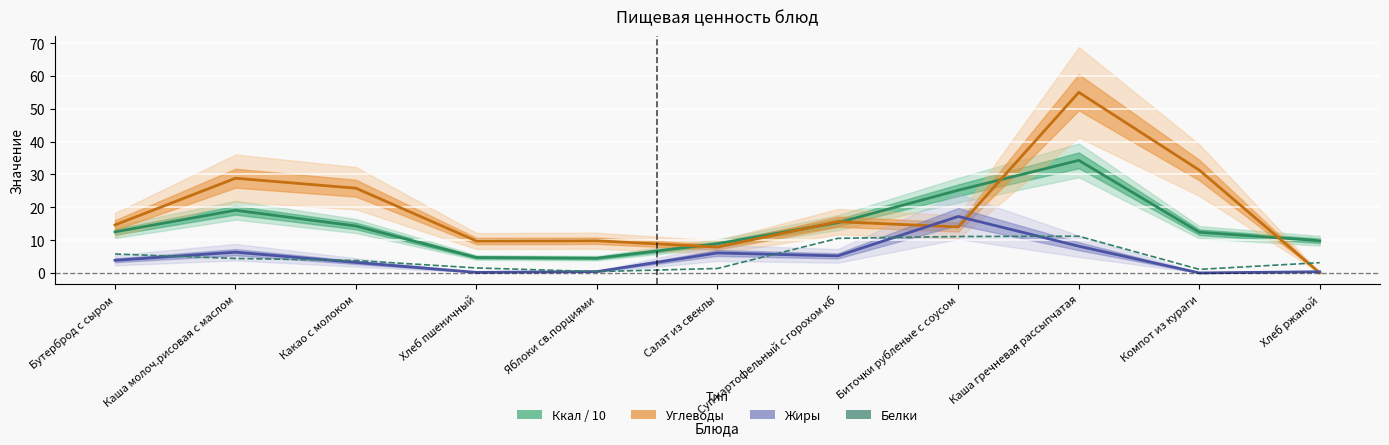

Which series changed the most between Компот из кураги and Хлеб ржаной?

Углеводы